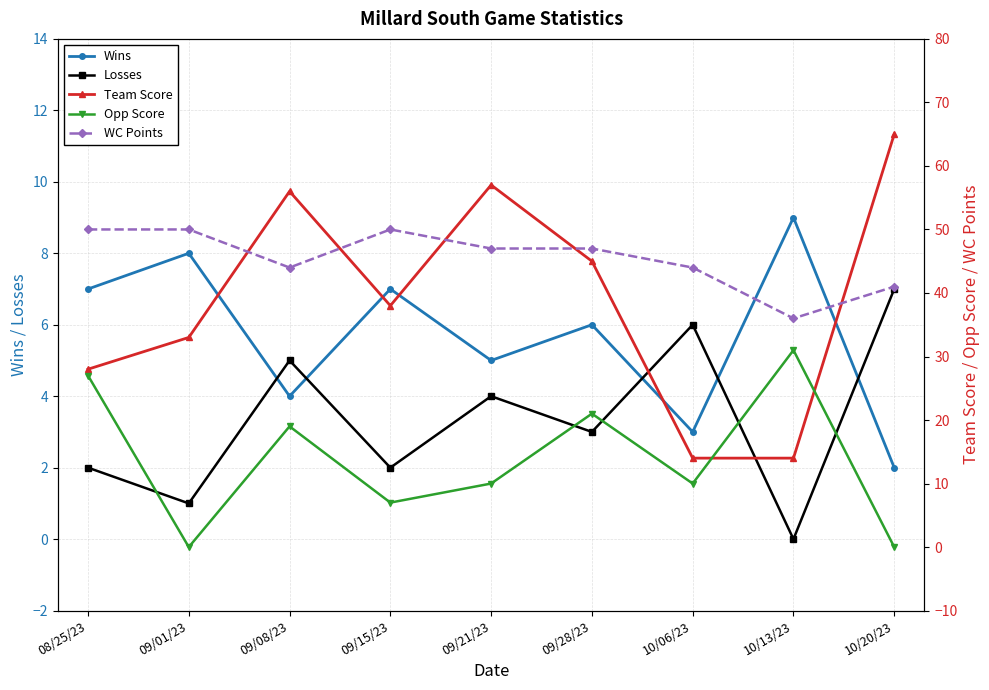

The Wins series shows 6 at 10/13/23. True or false?

False